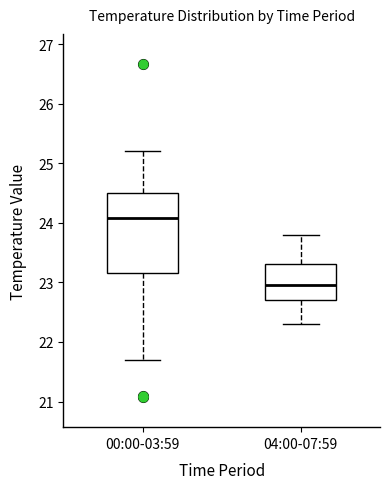

Which box is the tallest, from its lower edge to its upper edge?

00:00-03:59